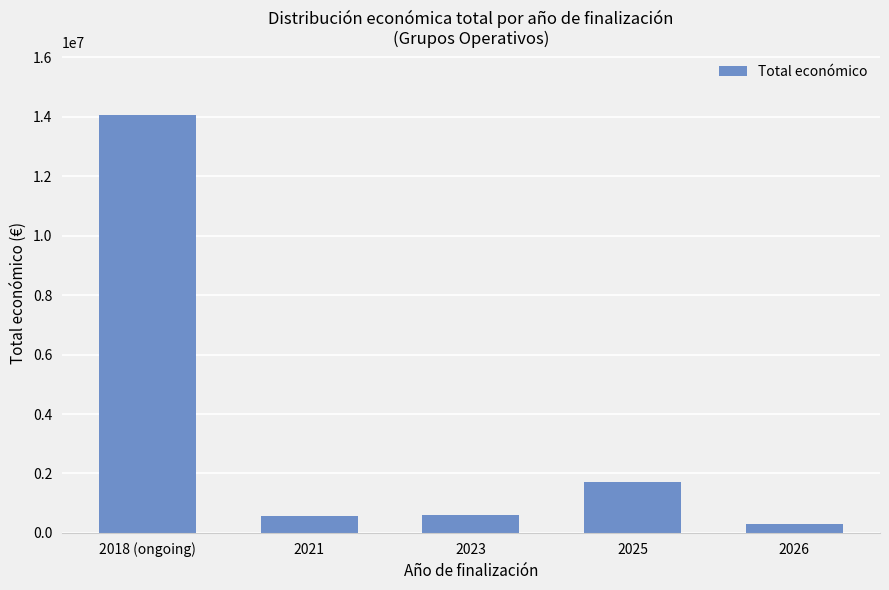

Approximately how many times larger is the value at 2025 compared to 2026?

5.7